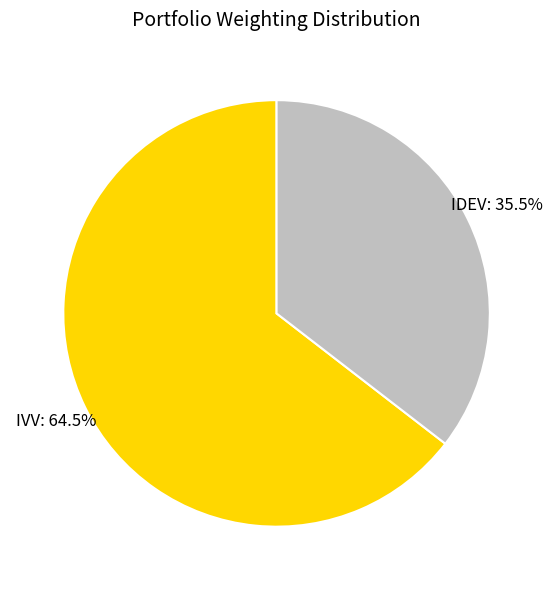

Rank the categories by value from highest to lowest.

IVV, IDEV